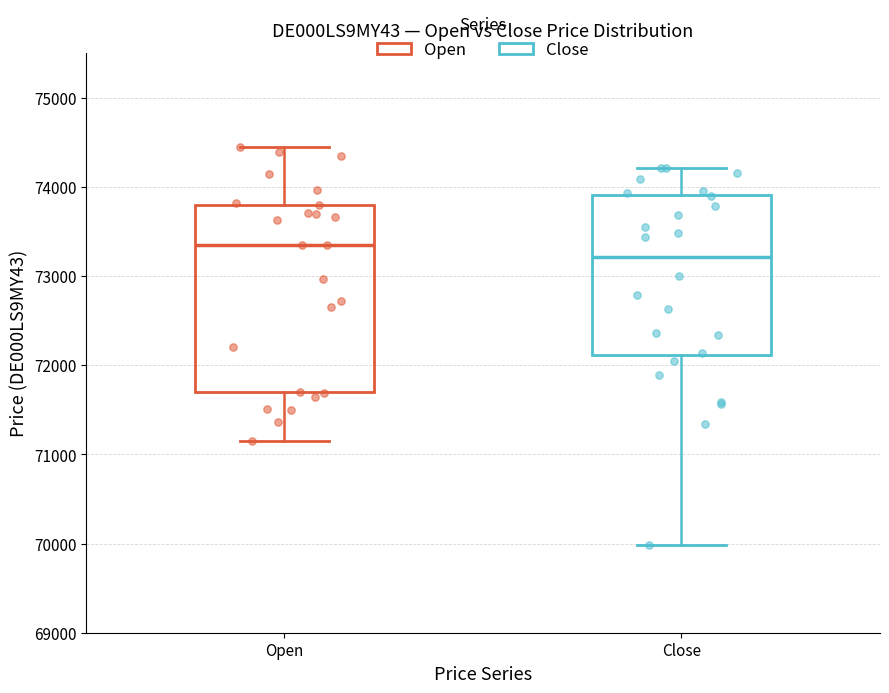

Where does the upper whisker of the box for Open end on the y-axis? The values are not printed on the chart, so give them approximately, as read against the axis.

74400